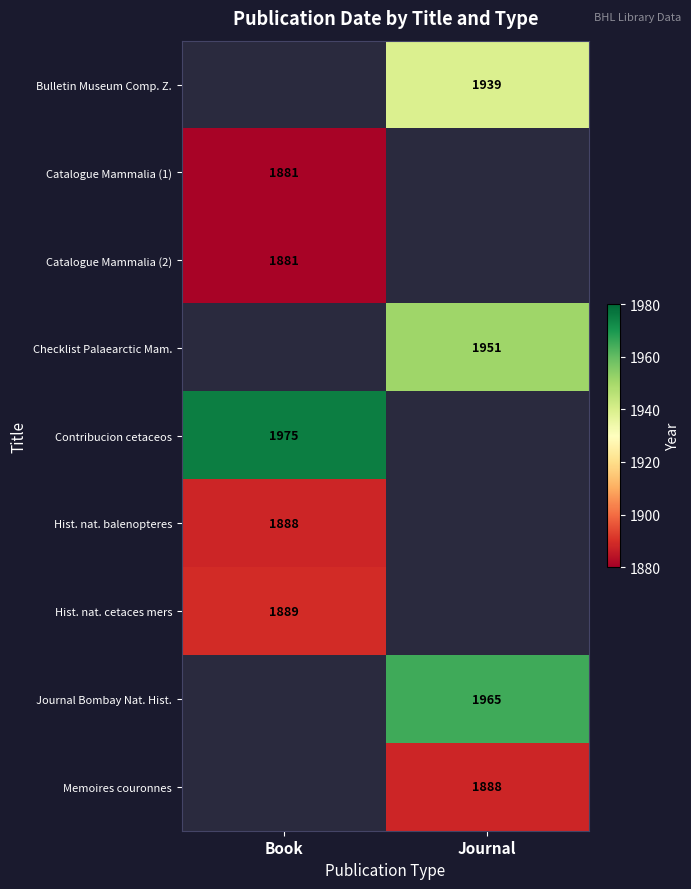

Is it true that Hist. nat. balenopteres equals 1888 at Book?

True